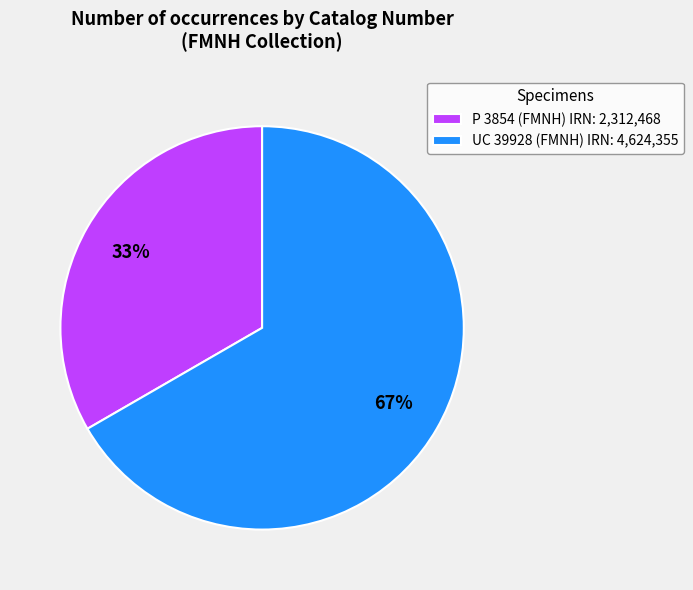

Combined, do P 3854 (FMNH) IRN: 2,312,468 and UC 39928 (FMNH) IRN: 4,624,355 account for over 50%?

Yes